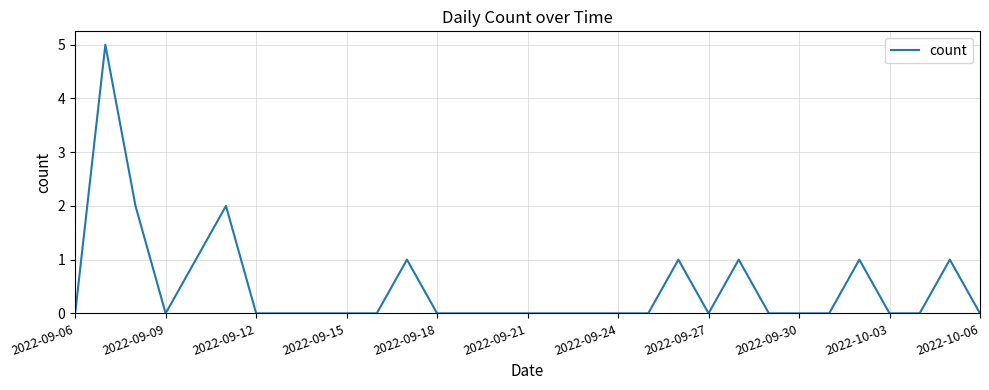

What is the difference between the maximum and minimum values?

5